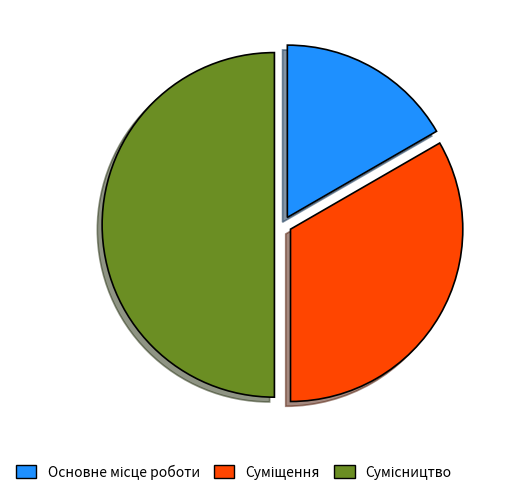

Between Суміщення and Сумісництво, which is larger?

Сумісництво